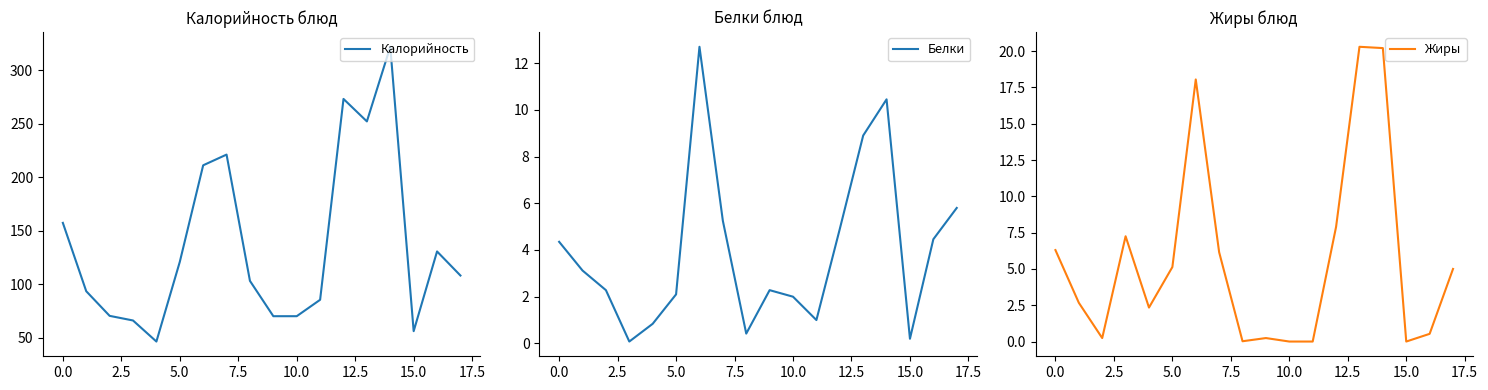

True or false: Белки has a value of 0.8 at 10.0.

False